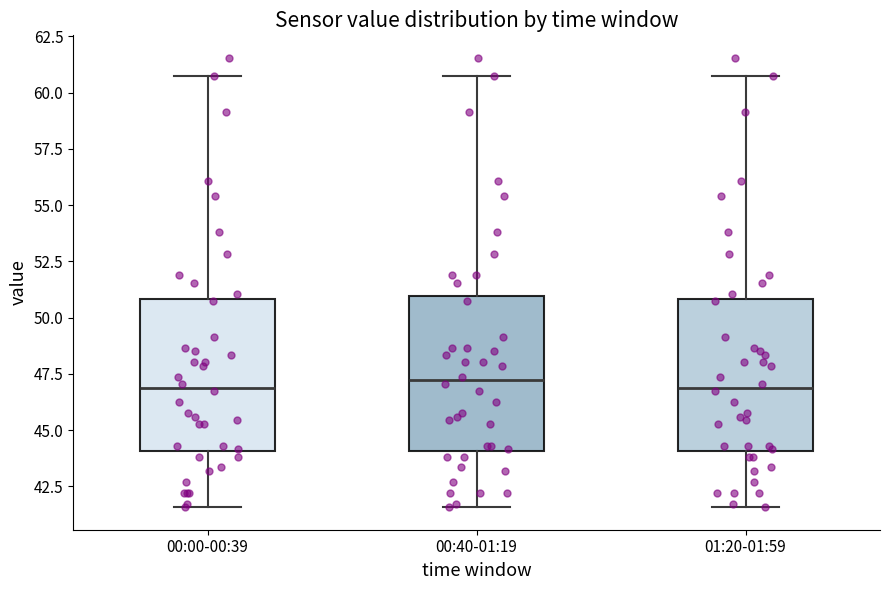

Reading left to right, transcribe this box plot: for each box, give where its median line is, the range the box spans, and where its two whiskers end, as read against the y-axis. The values are not printed on the chart, so give them approximately, as read against the axis.

00:00-00:39: median 47.0, box 44.0 to 51.0, whiskers 41.5 to 60.5
00:40-01:19: median 47.0, box 44.0 to 51.0, whiskers 41.5 to 60.5
01:20-01:59: median 47.0, box 44.0 to 51.0, whiskers 41.5 to 60.5